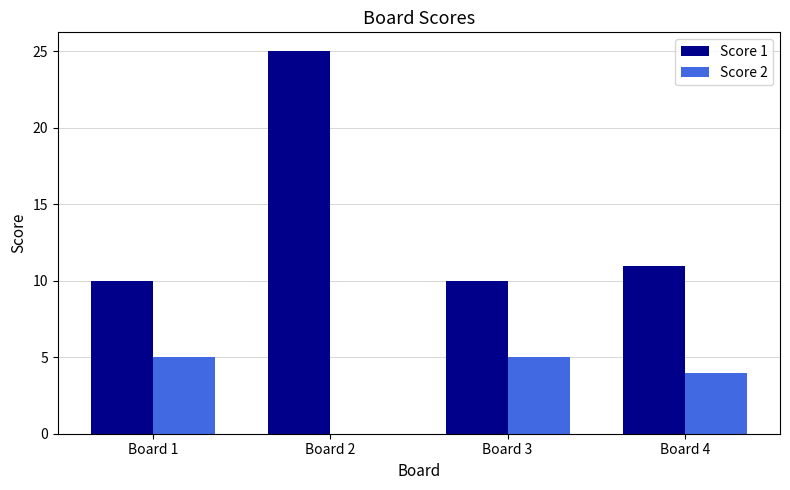

What is the sum of the Score 2 values at Board 1 and Board 2?

5